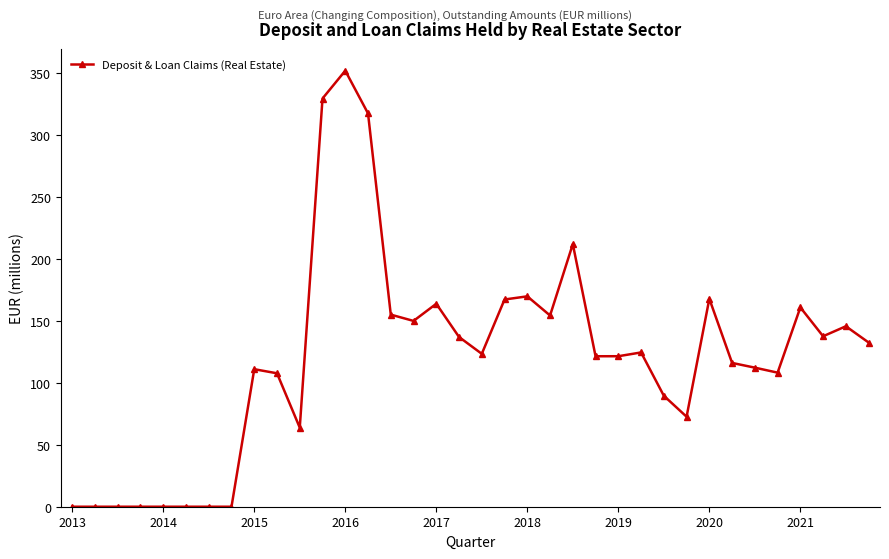

What is the difference between the second highest and minimum values?

329.5